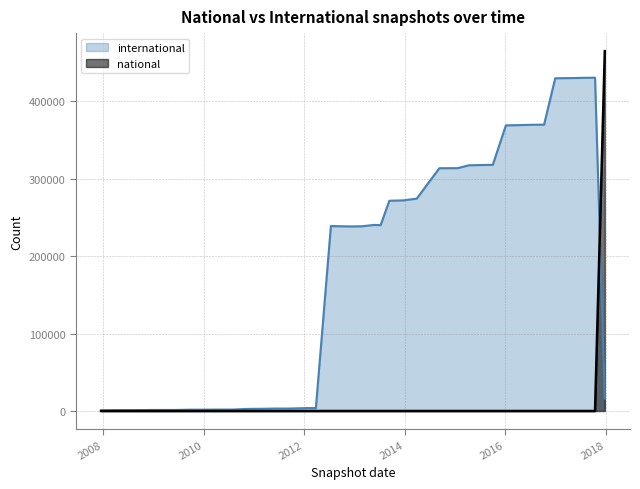

How many positive values does the national series have?

1